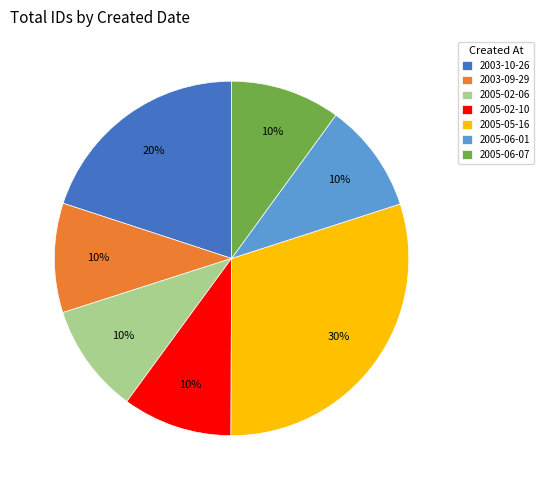

The 2005-06-01 slice represents 1% of the pie. True or false?

False